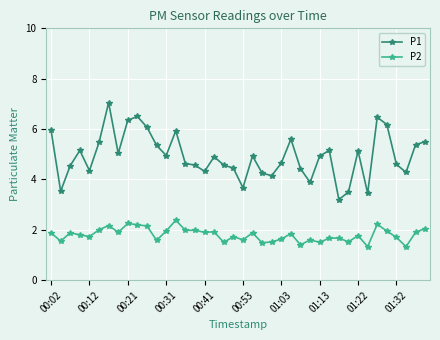

What is the value of the P2 point at the 25th from the left?

1.6